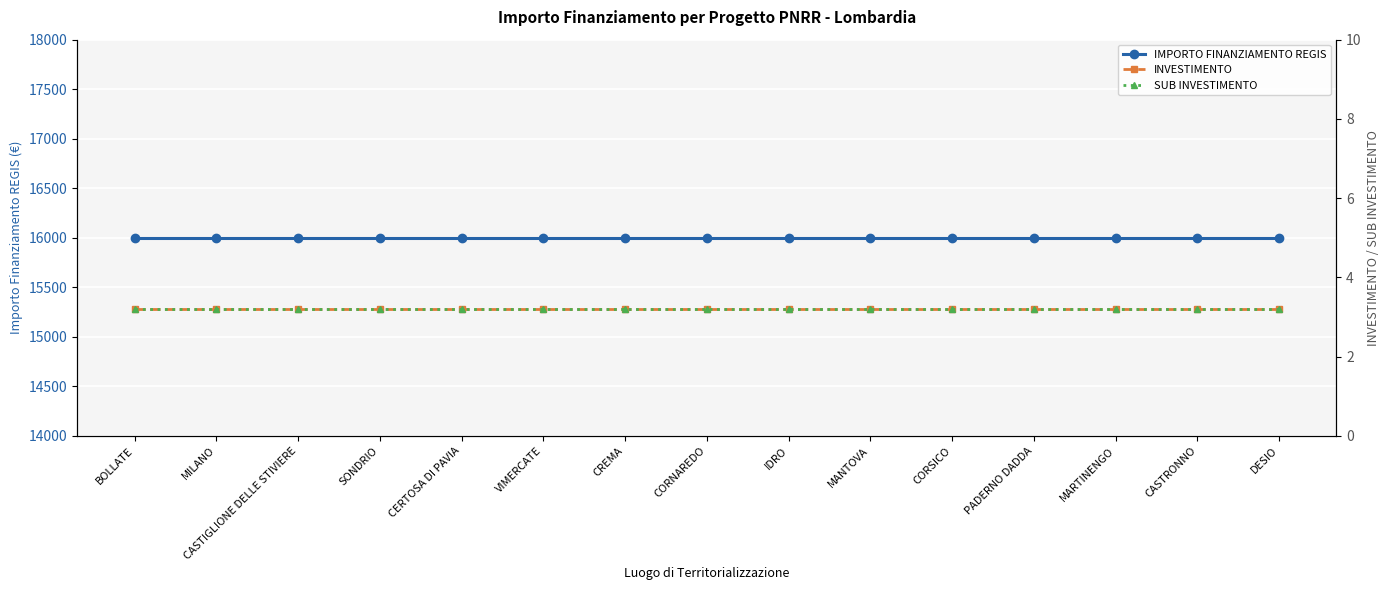

True or false: INVESTIMENTO and SUB INVESTIMENTO cross at least once.

False